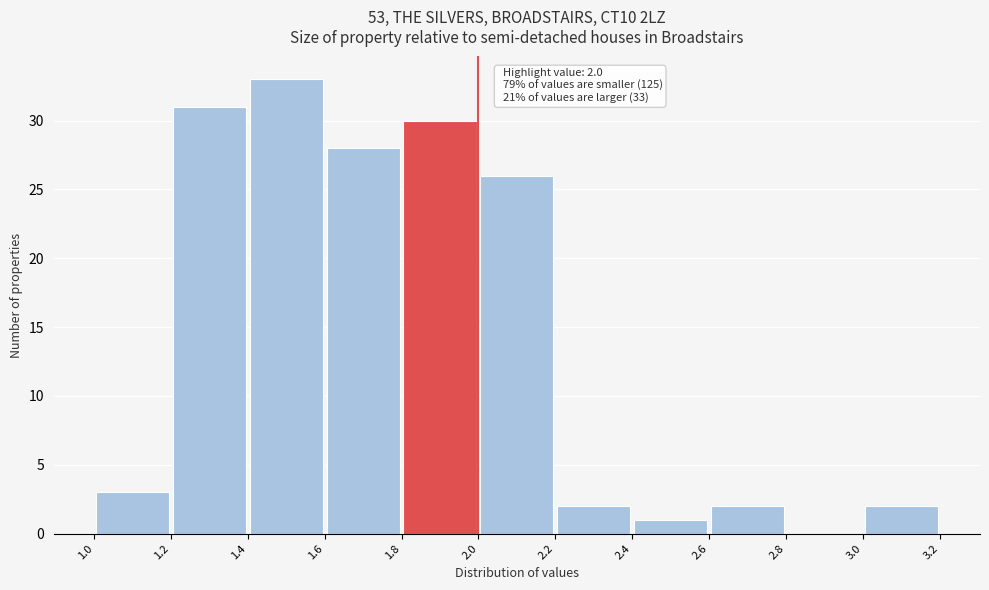

Which range on the x-axis has the tallest bar?

1.4 to 1.6